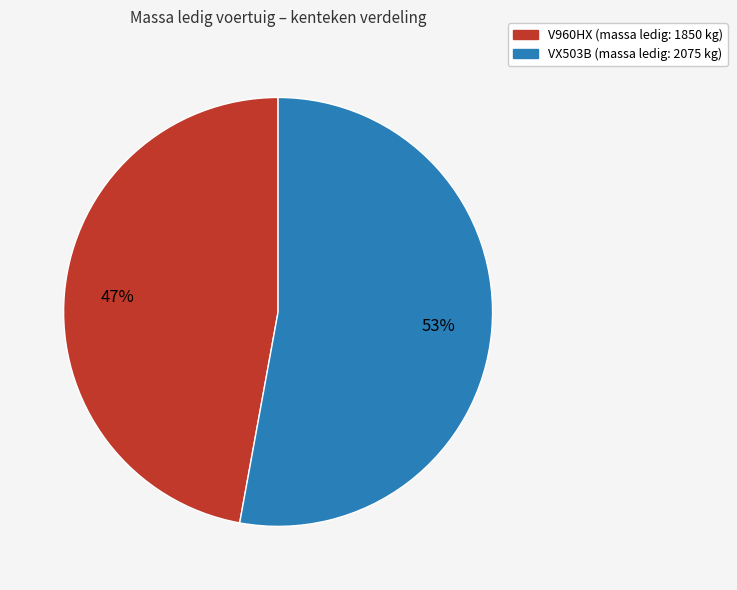

Which has a higher value, V960HX (massa ledig: 1850 kg) or VX503B (massa ledig: 2075 kg)?

VX503B (massa ledig: 2075 kg)